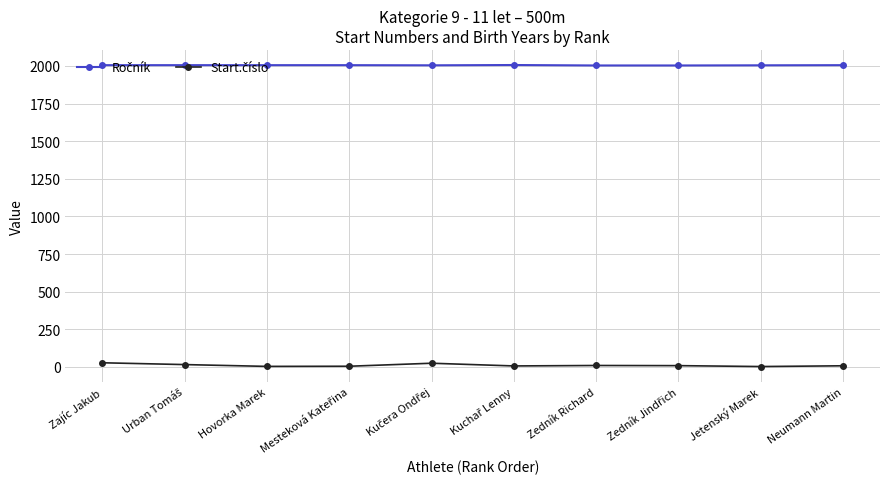

At how many categories does at least one series exceed 1864?

10